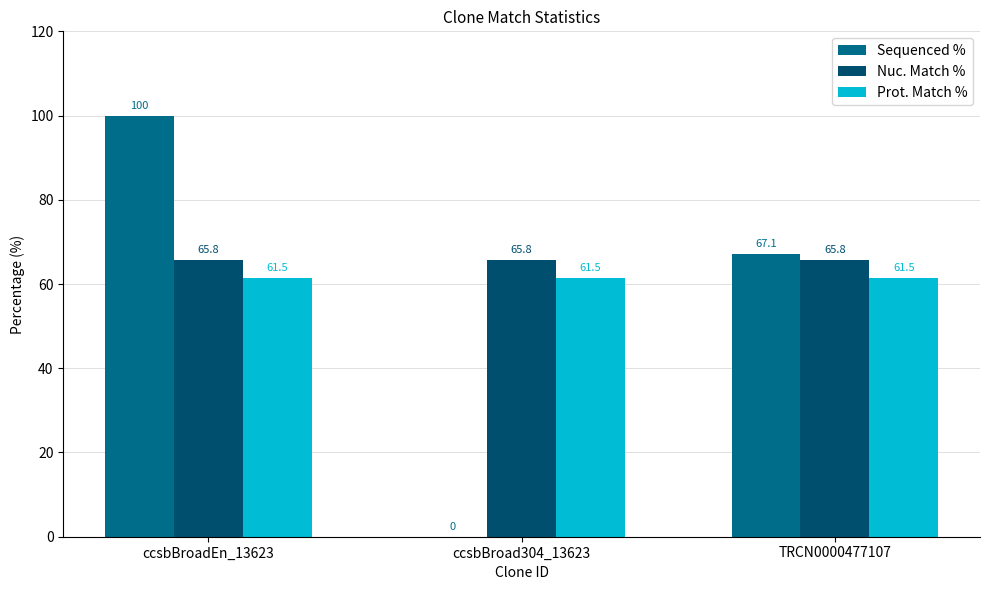

How many data points does each series have?

3